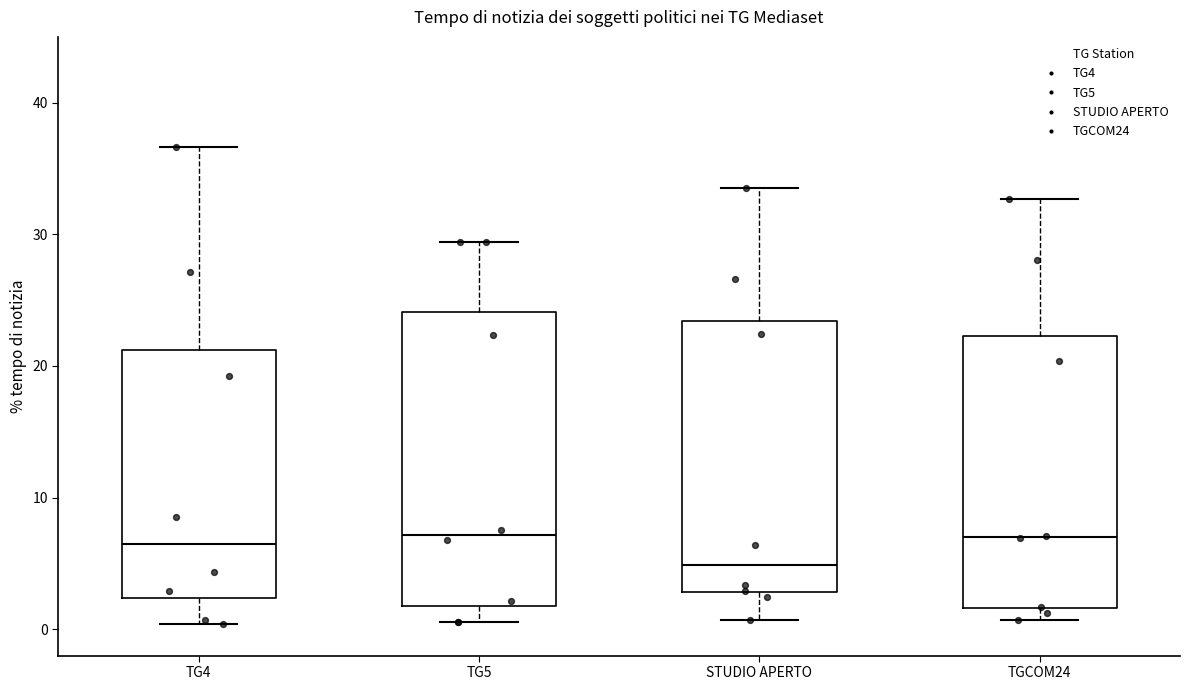

Reading left to right, read every box against the y-axis: the position of its median line, the range the box covers, and the ends of its whiskers. The values are not printed on the chart, so give them approximately, as read against the axis.

TG4: median 6, box 2 to 21, whiskers 0 to 37
TG5: median 7, box 2 to 24, whiskers 1 to 29
STUDIO APERTO: median 5, box 3 to 23, whiskers 1 to 34
TGCOM24: median 7, box 2 to 22, whiskers 1 to 33